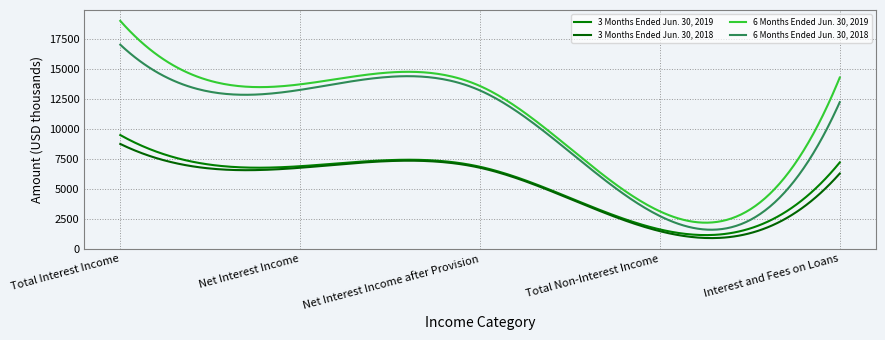

True or false: 6 Months Ended Jun. 30, 2019 and 3 Months Ended Jun. 30, 2019 cross at least once.

False